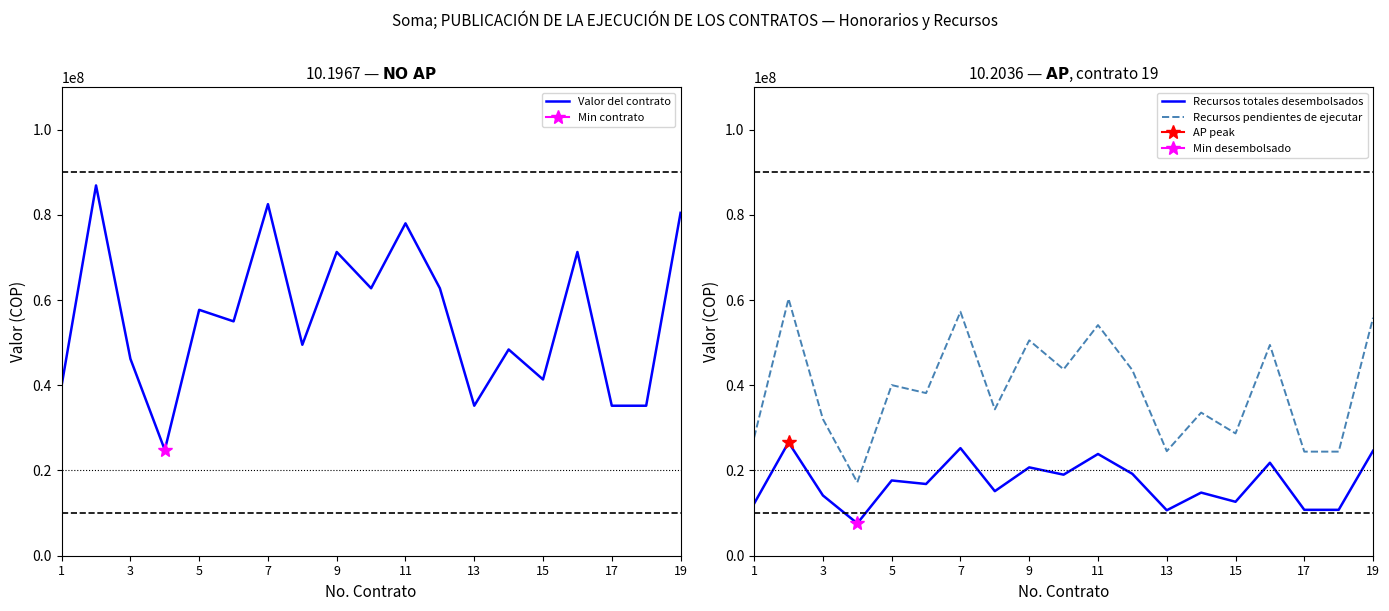

True or false: Recursos totales desembolsados and Recursos pendientes de ejecutar cross at least once.

False